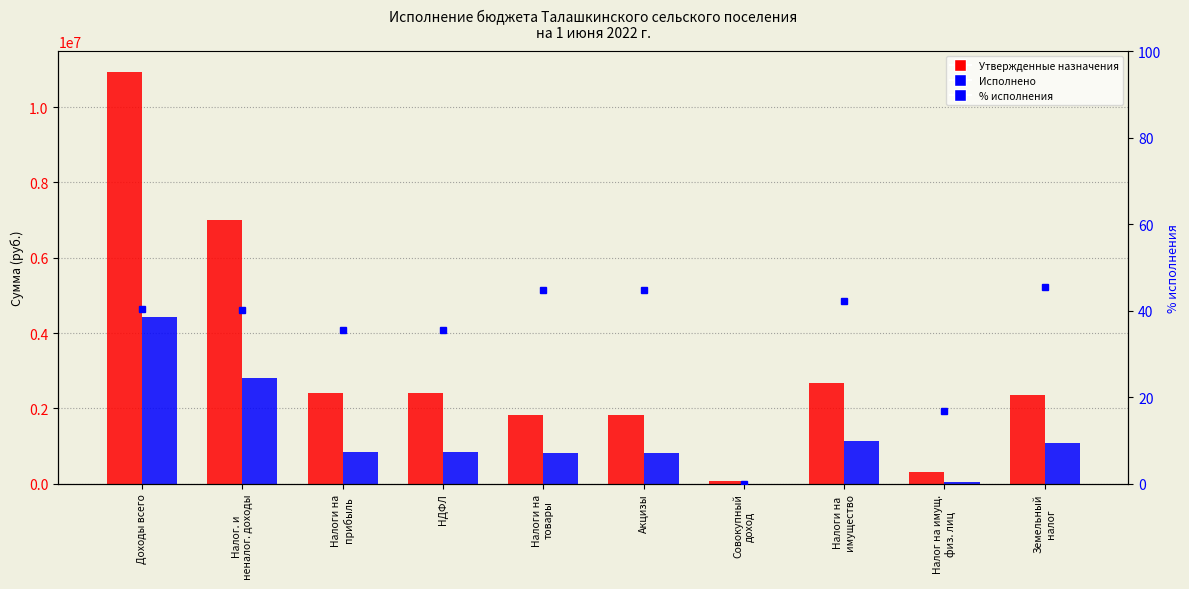

Between Земельный
налог and Налог. и
неналог. доходы, which is larger?

Налог. и
неналог. доходы